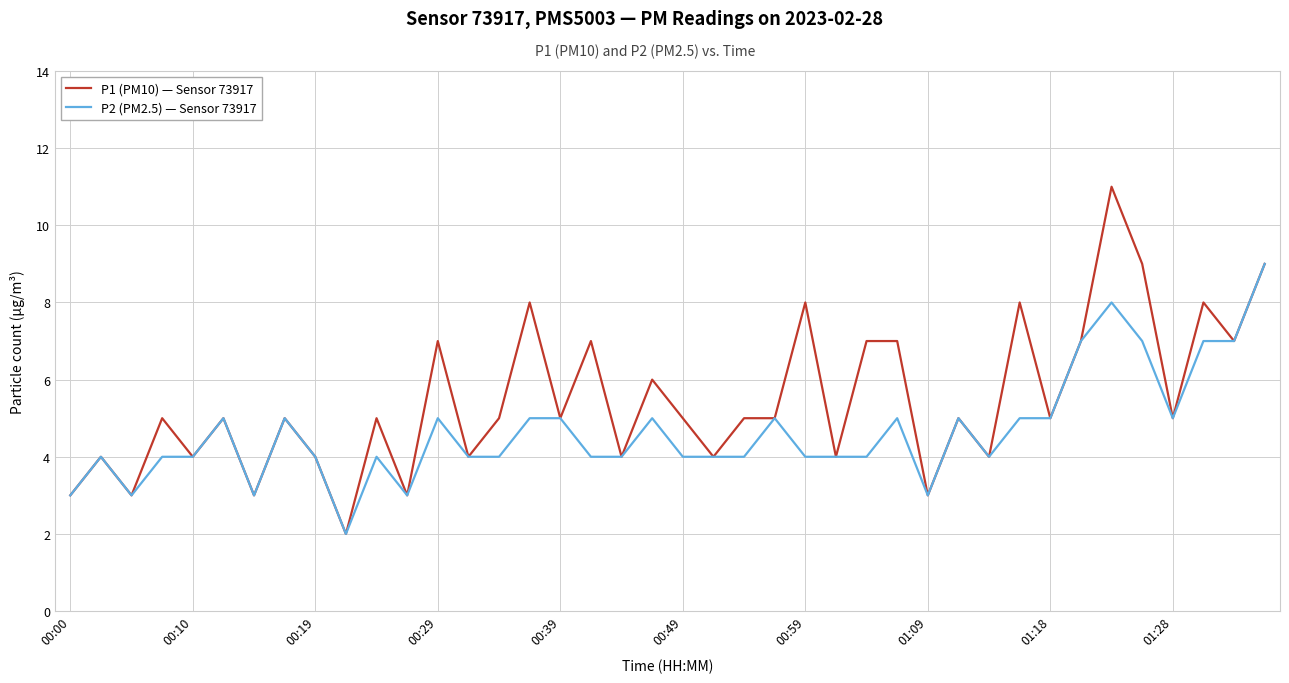

Rank the series by their maximum value, from highest to lowest.

P1 (PM10) — Sensor 73917, P2 (PM2.5) — Sensor 73917